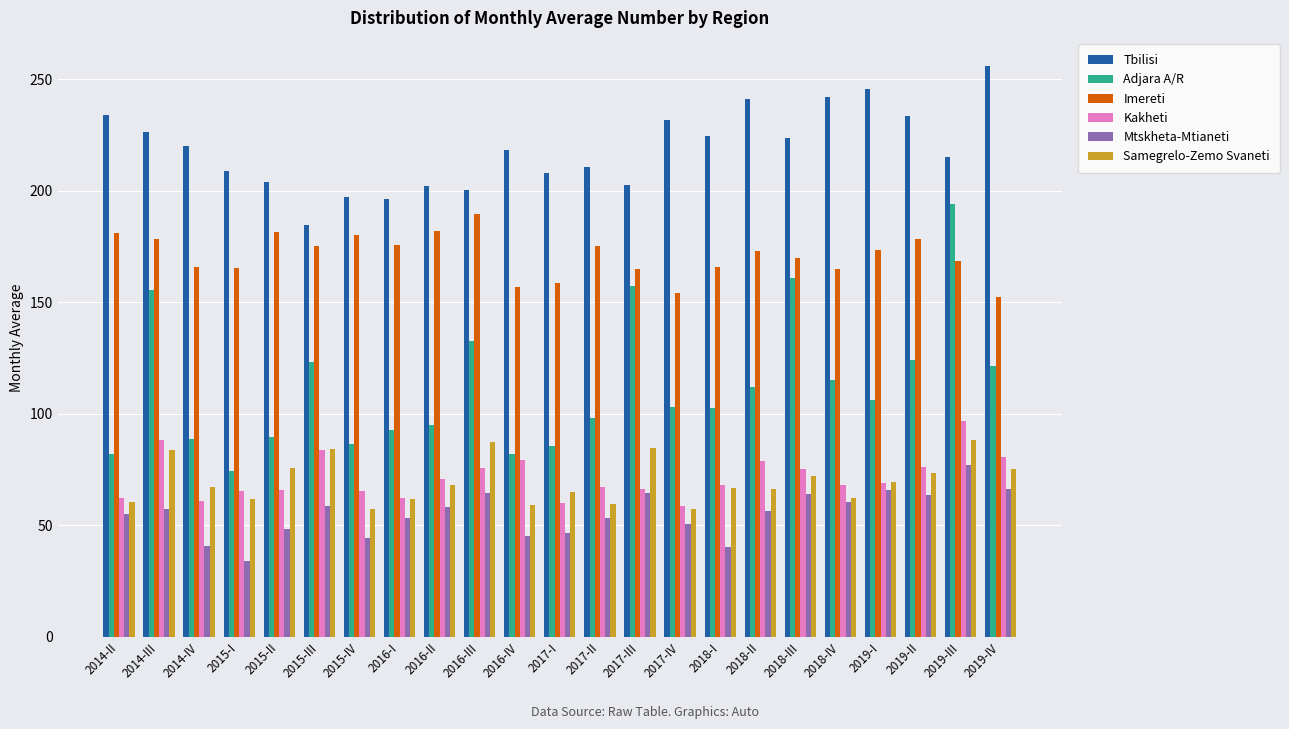

Which category has the lowest value across all series?

2015-I